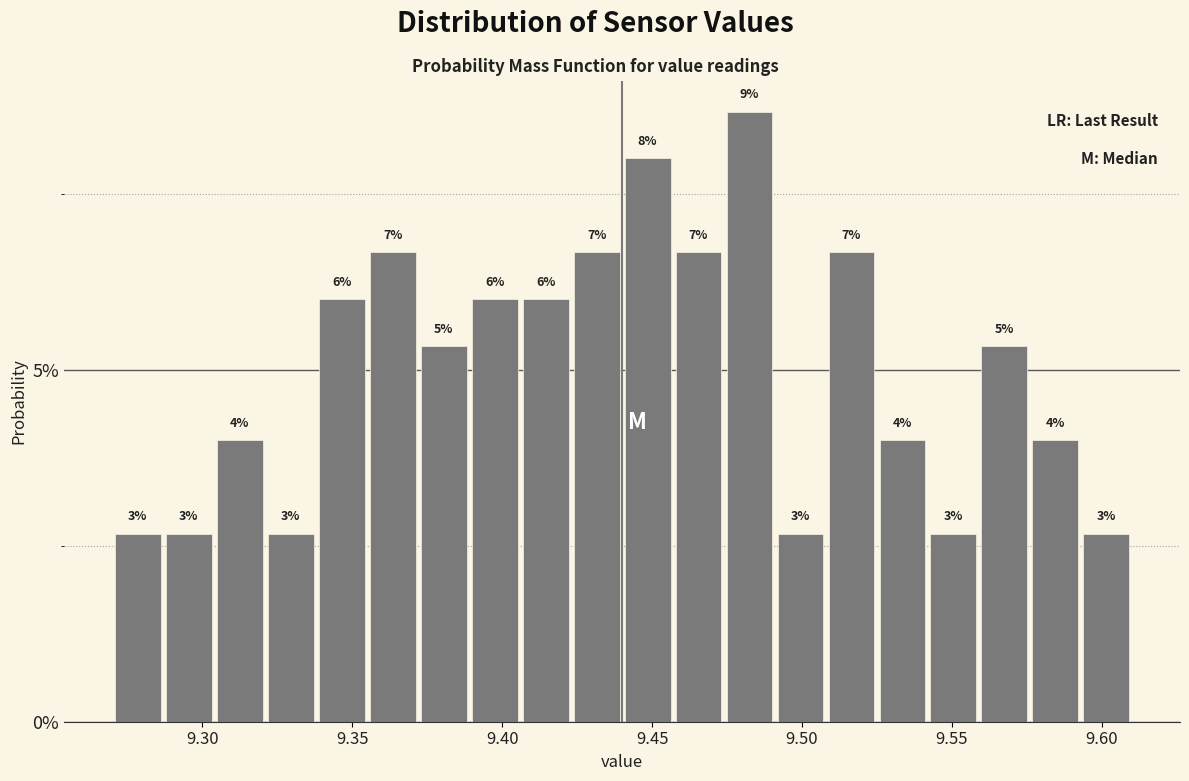

Read against the x-axis, roughly where is the centre of the tallest bar?

9.485